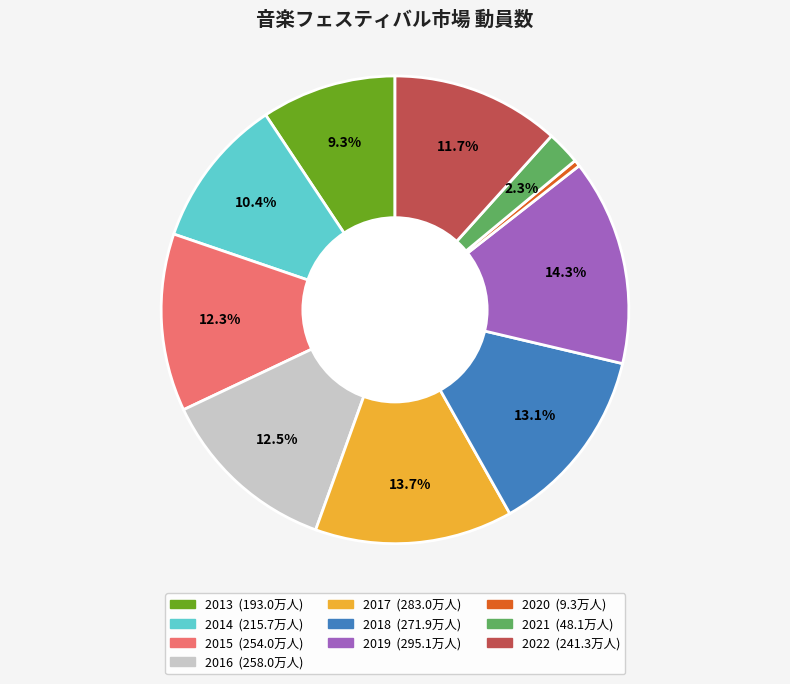

To the nearest percent, what is the difference between the 2021 and 2019 slice percentages?

12%